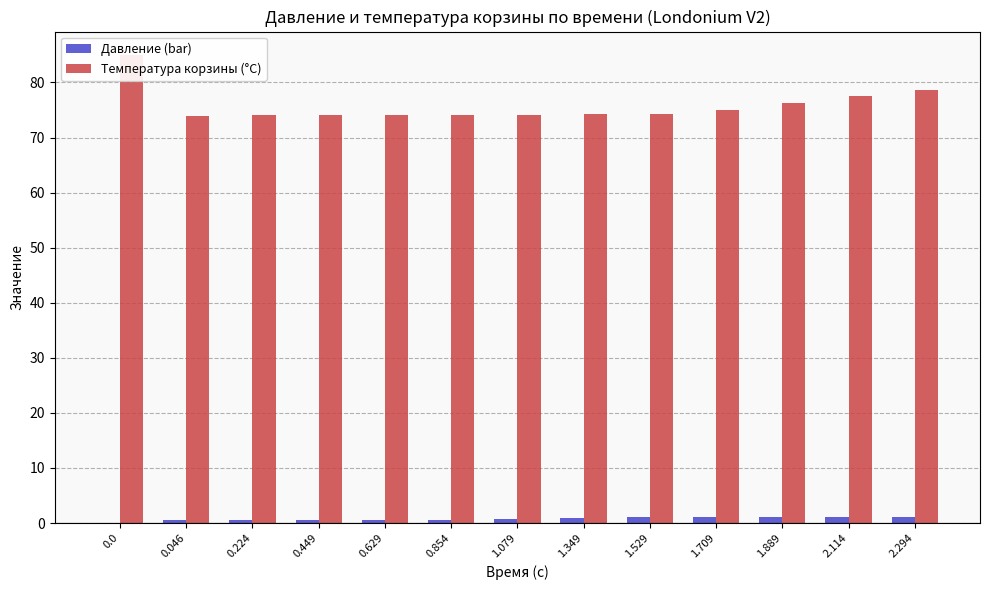

What is the sum of all Температура корзины (°C) values?

985.6